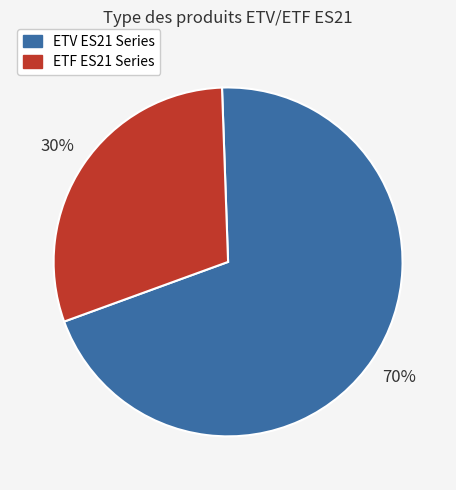

Is the sum of ETF ES21 Series and ETV ES21 Series greater than half?

Yes